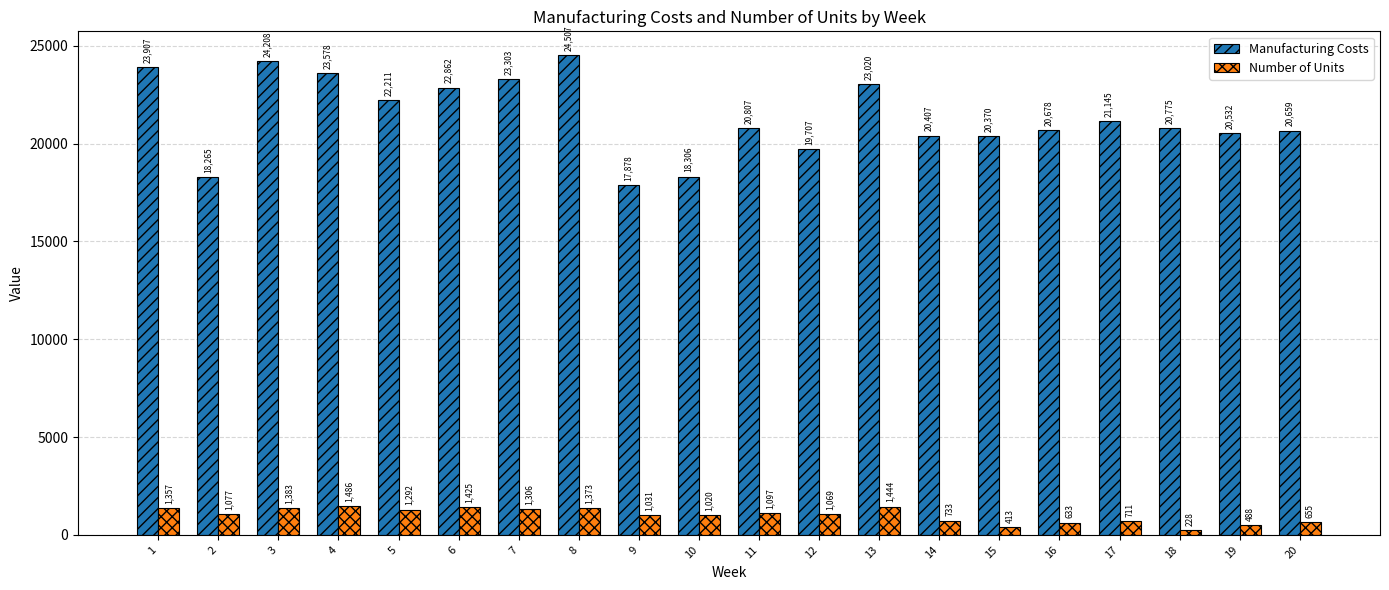

Rank the series by their maximum value, from highest to lowest.

Manufacturing Costs, Number of Units